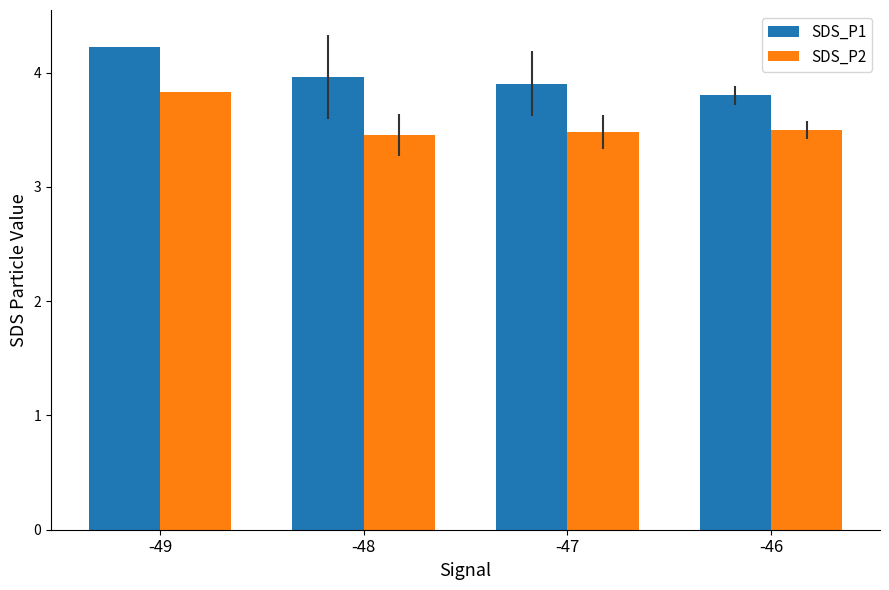

At how many categories does at least one series exceed 4?

1